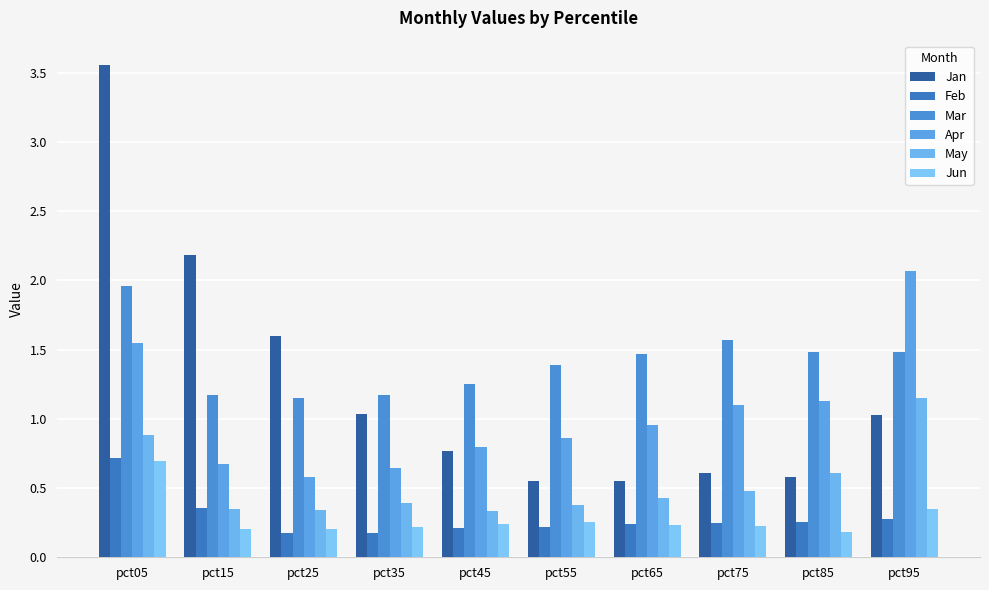

At how many categories does at least one series exceed 1?

10